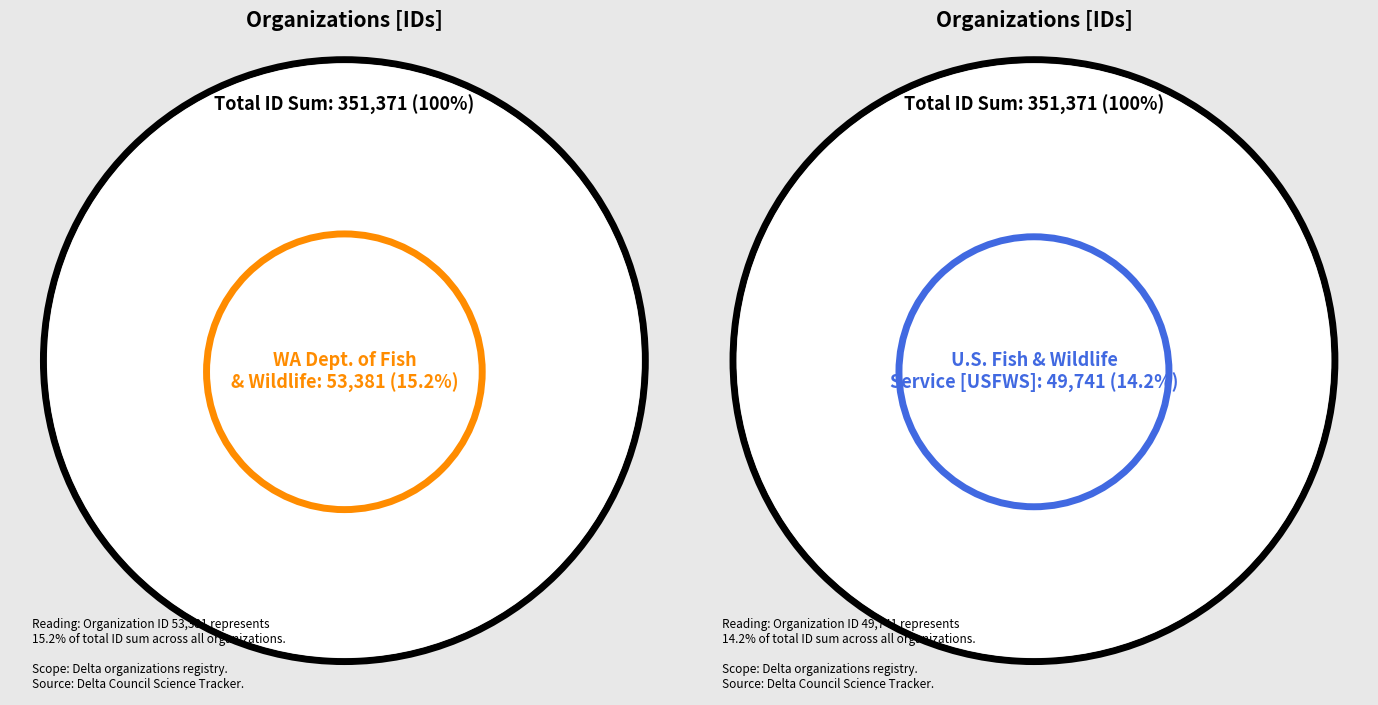

Is there a majority slice in this chart?

No